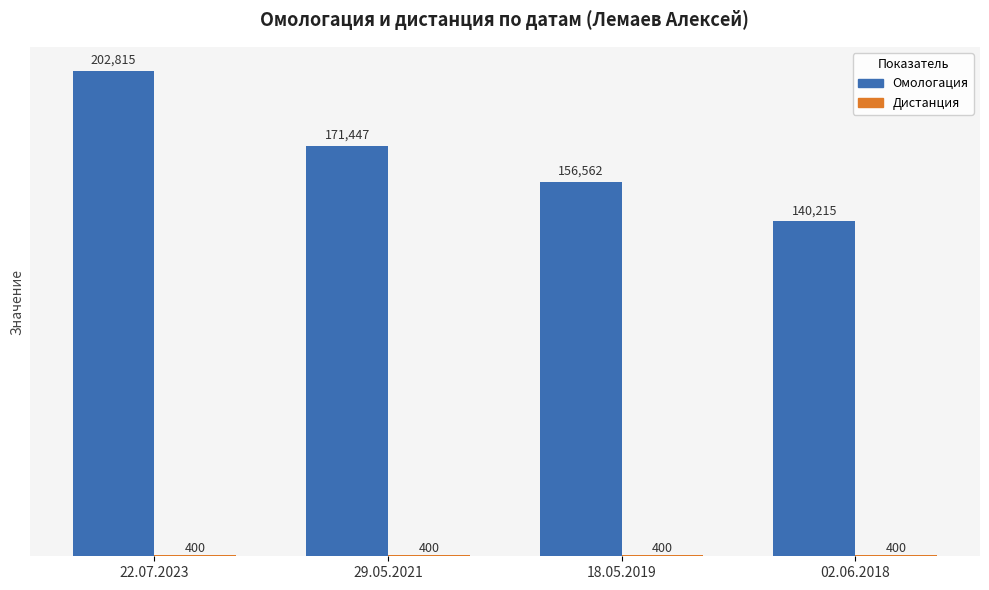

Does the chart contain stacked bars?

No